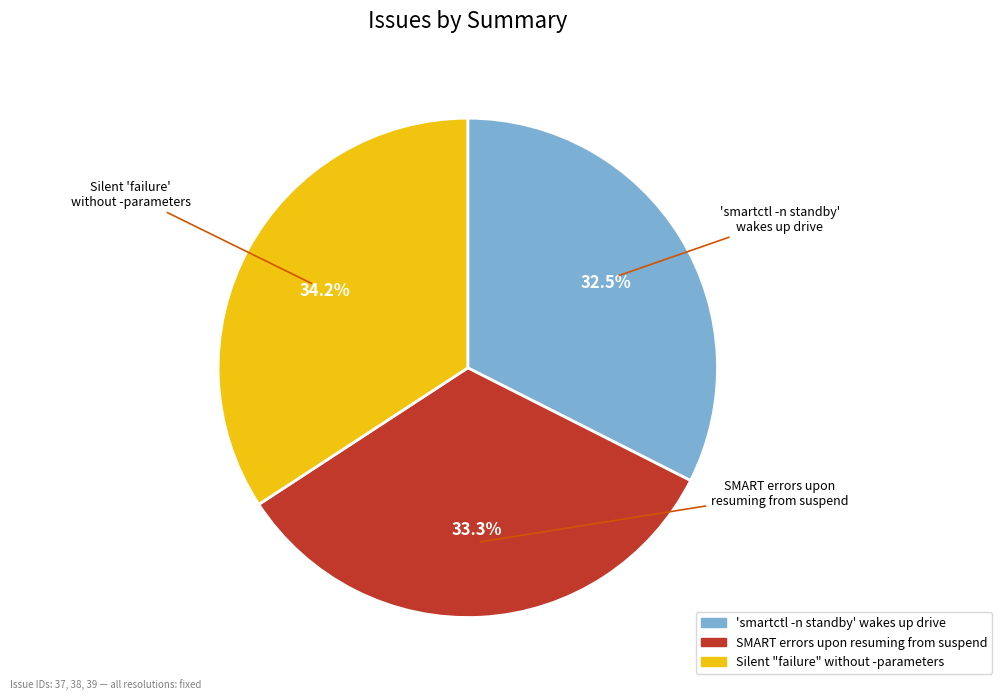

To the nearest percent, what is the combined percentage of SMART errors upon resuming from suspend and 'smartctl -n standby' wakes up drive?

66%